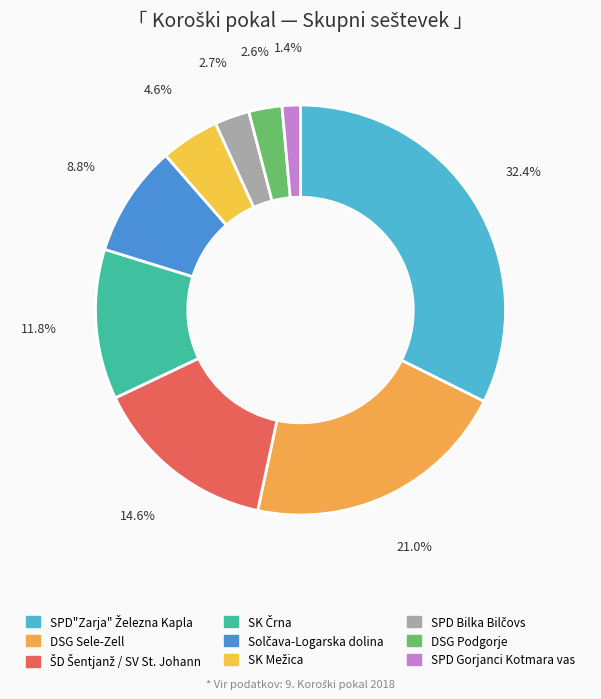

To the nearest percent, what percentage of the pie is DSG Podgorje?

3%